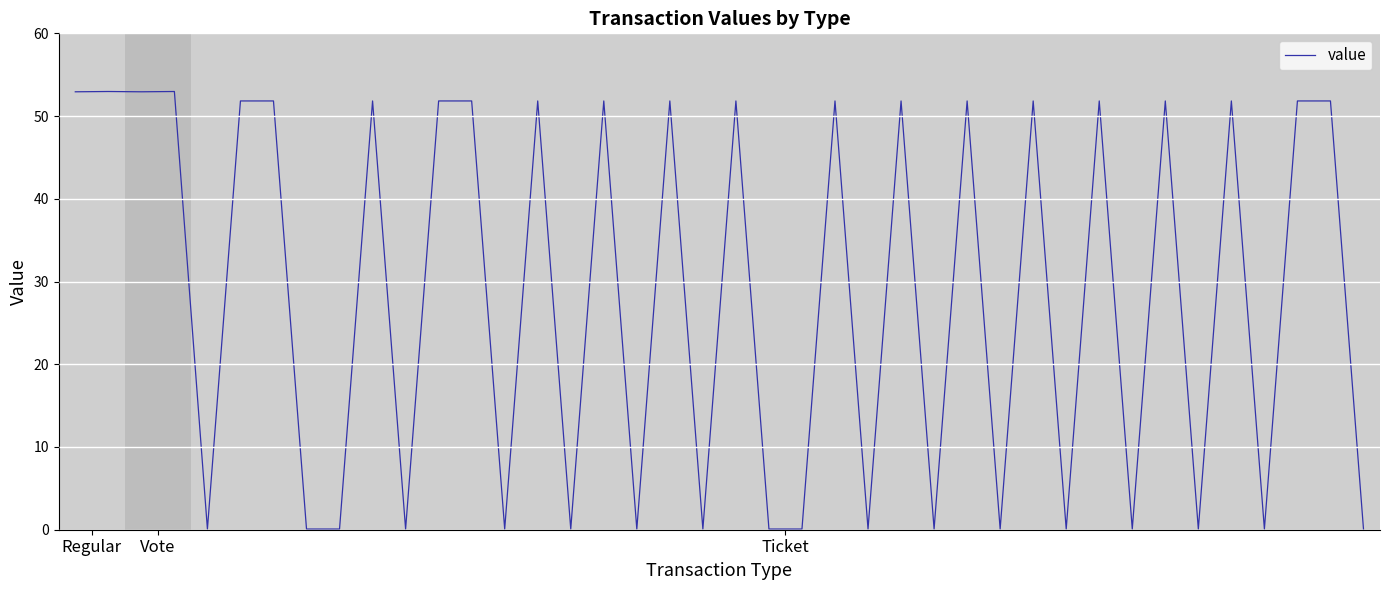

What is the maximum value shown in the chart?

53.0